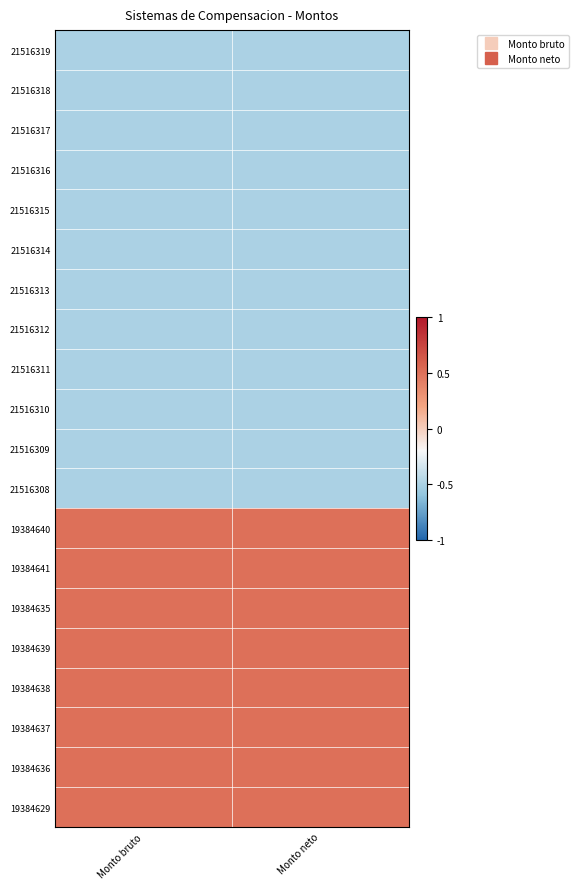

At how many categories does at least one series exceed 0?

2